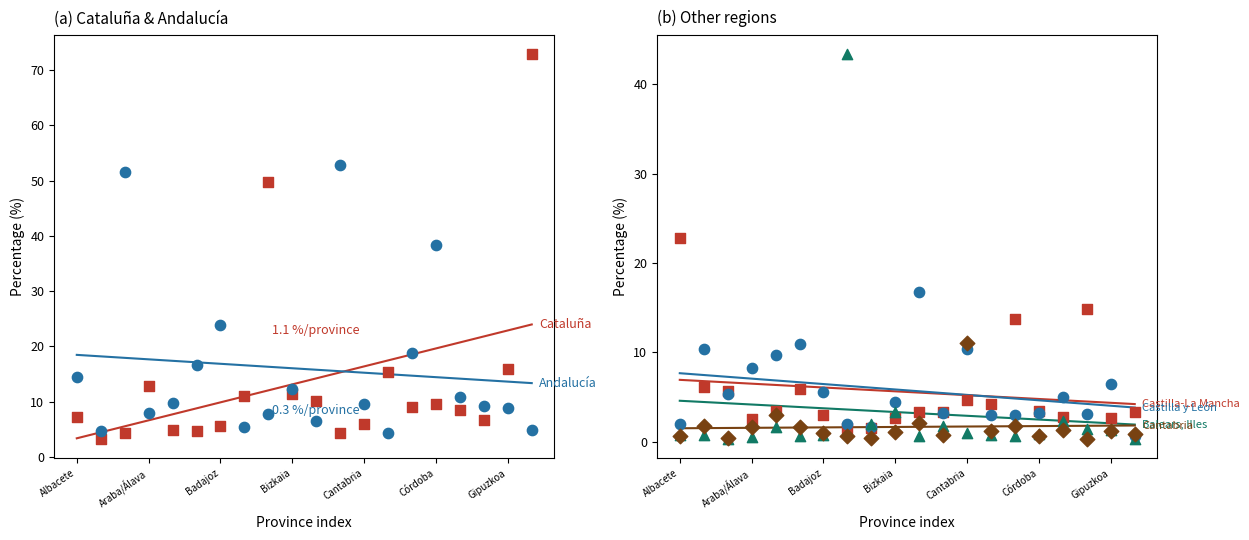

Which series contains the highest Y value?

Cataluña